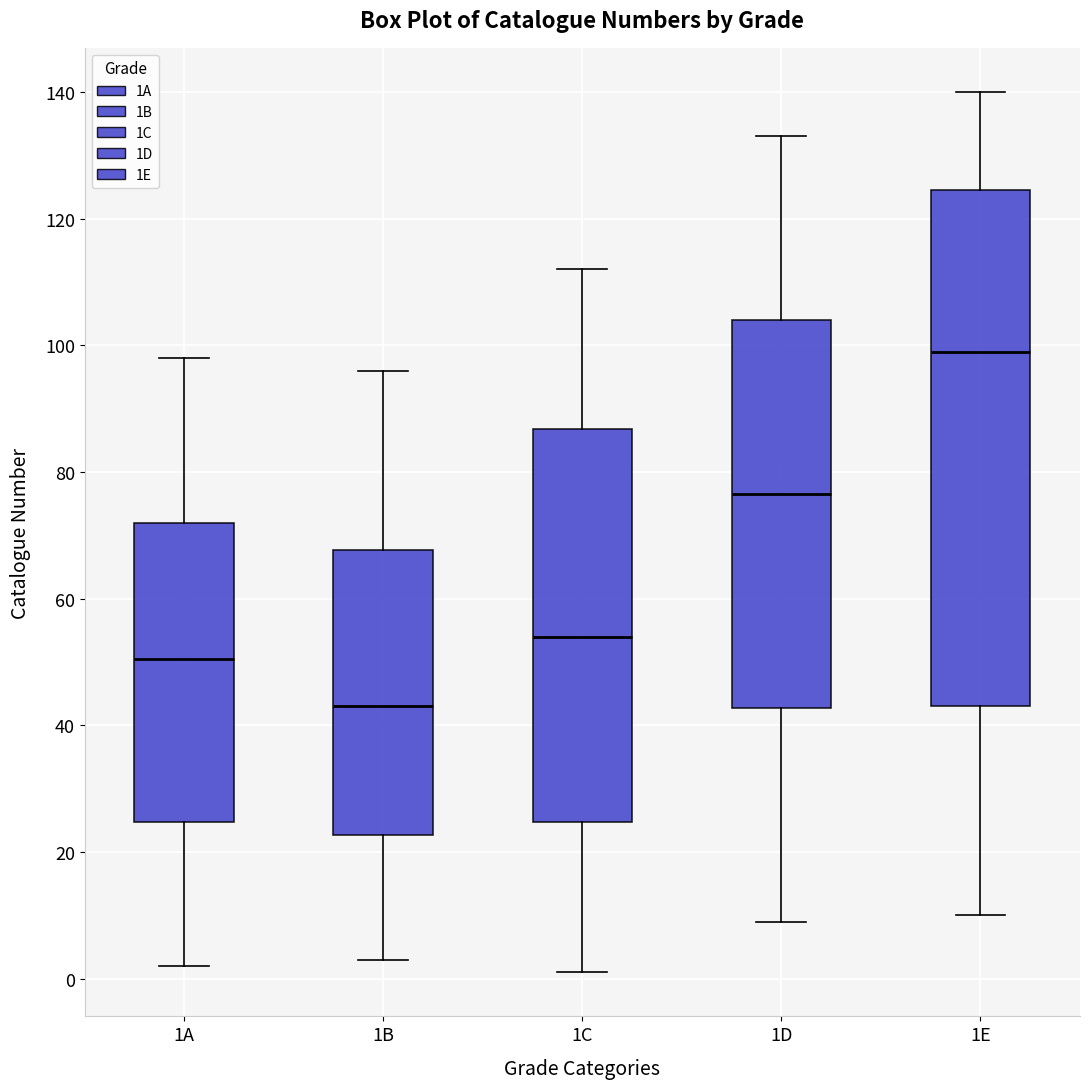

Where does the lower whisker of the box for 1B end on the y-axis? The values are not printed on the chart, so give them approximately, as read against the axis.

4